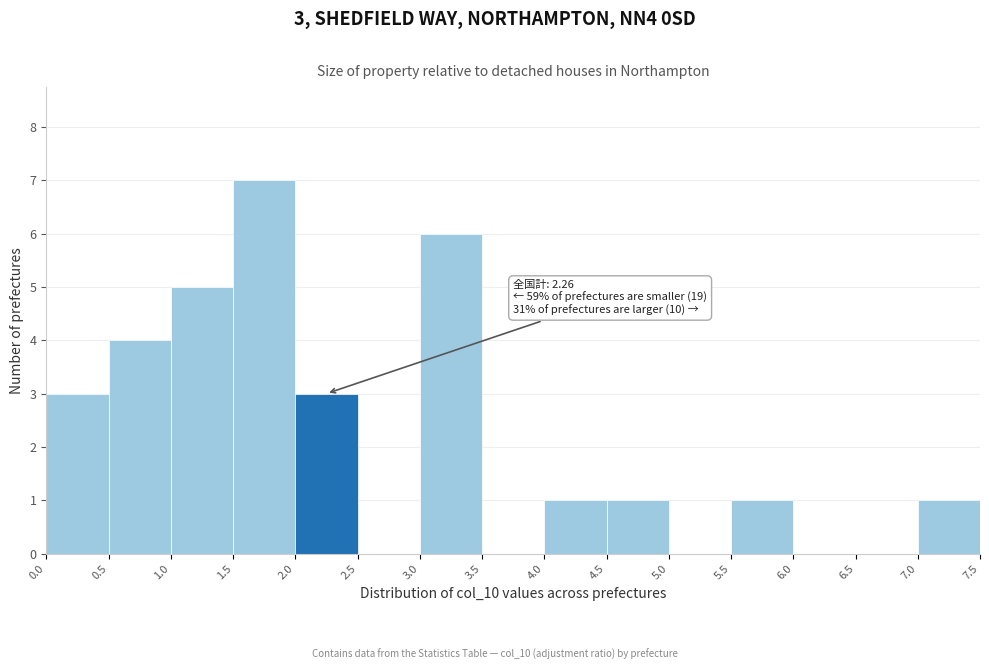

Over which range of the x-axis is the bar tallest?

1.5 to 2.0